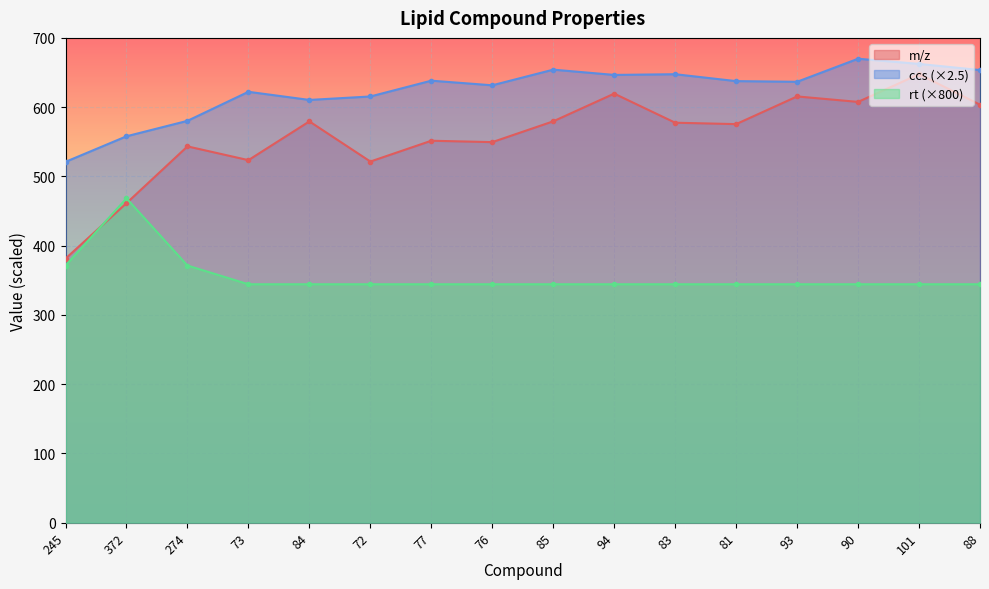

How many values in the m/z series are below 577?

8